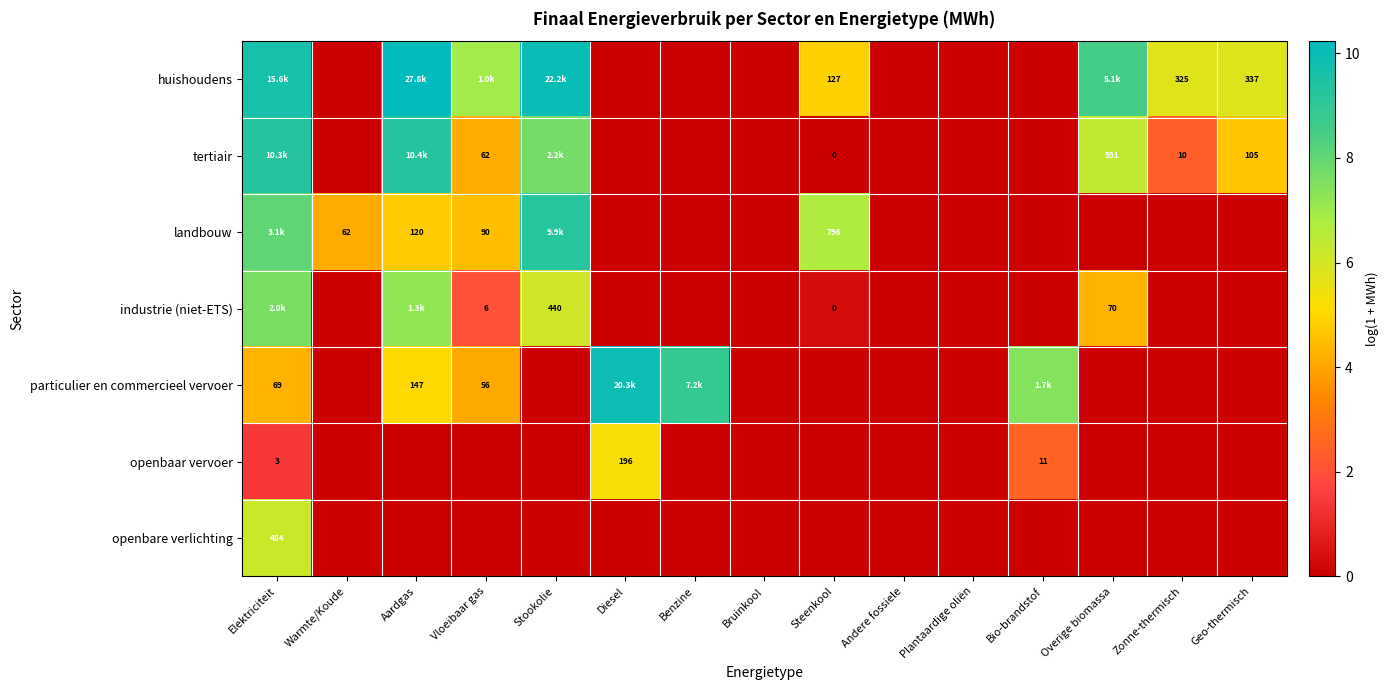

What is the difference between the highest and lowest values at Elektriciteit?

8.2